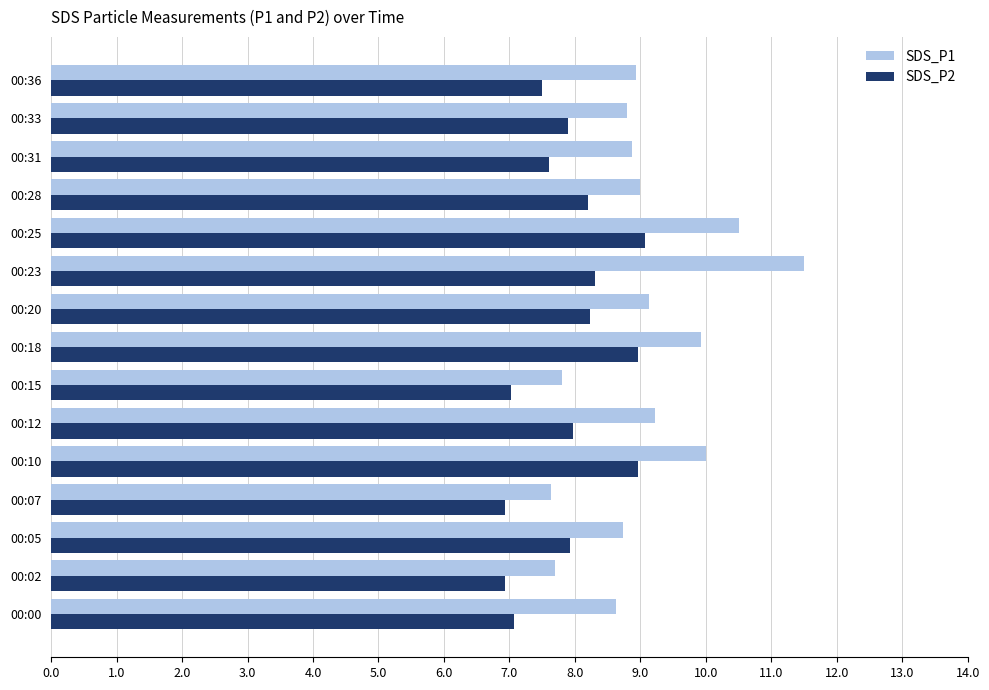

What is the minimum value shown in the chart?

6.9